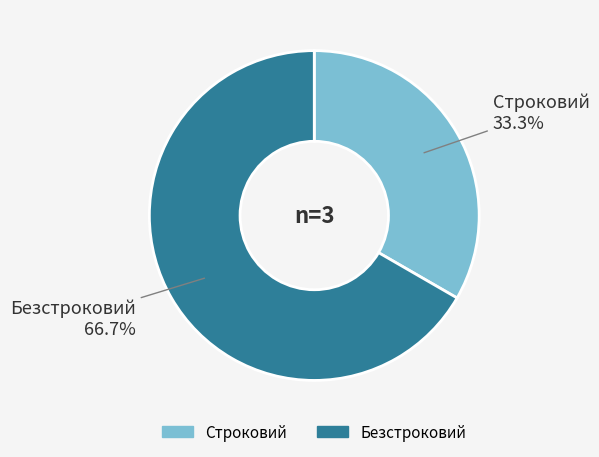

Approximately how many times larger is the value at Безстроковий compared to Строковий?

2.0